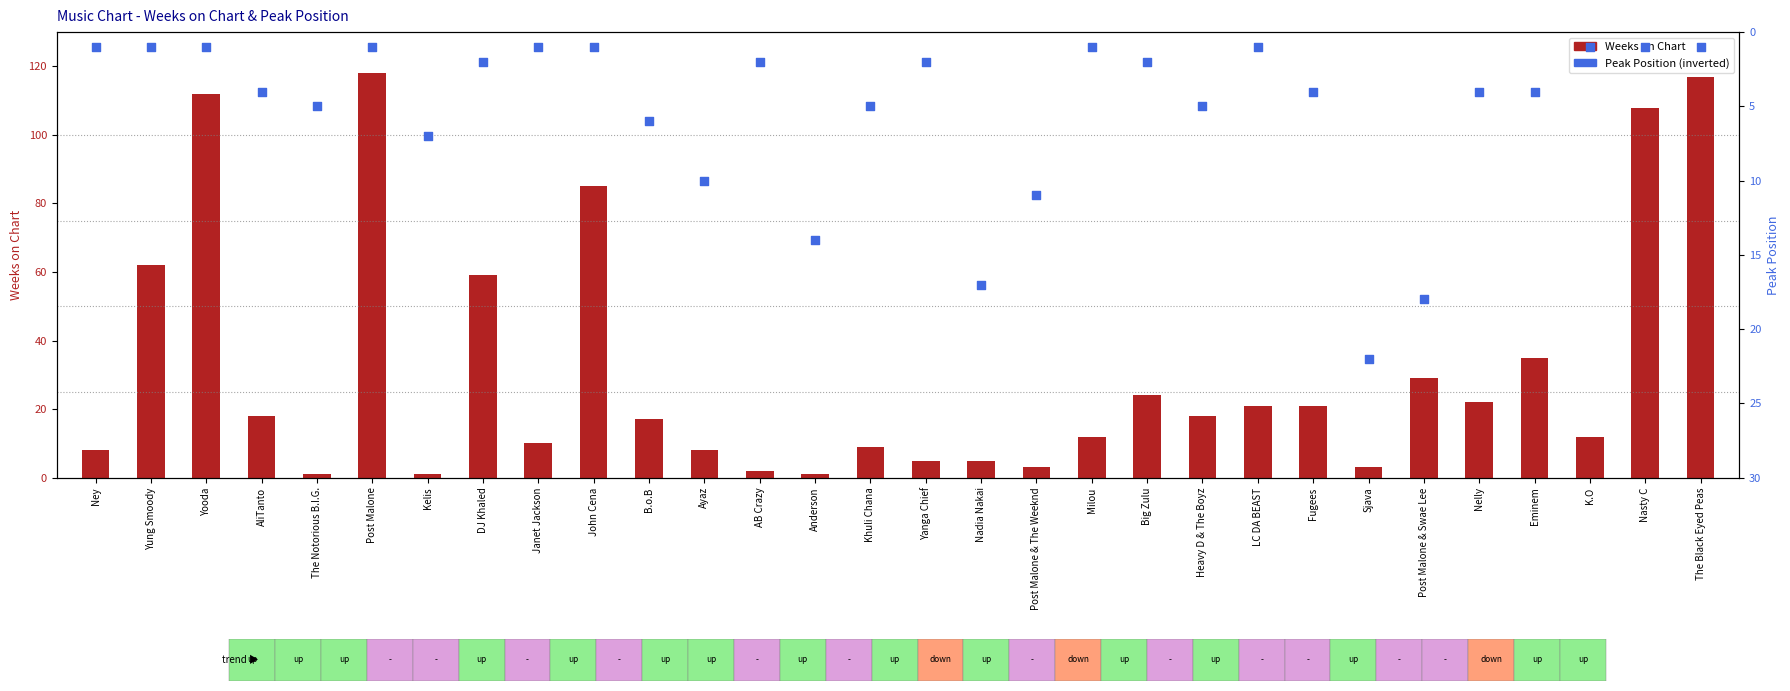

Which series reaches the maximum Y coordinate?

Weeks on Chart